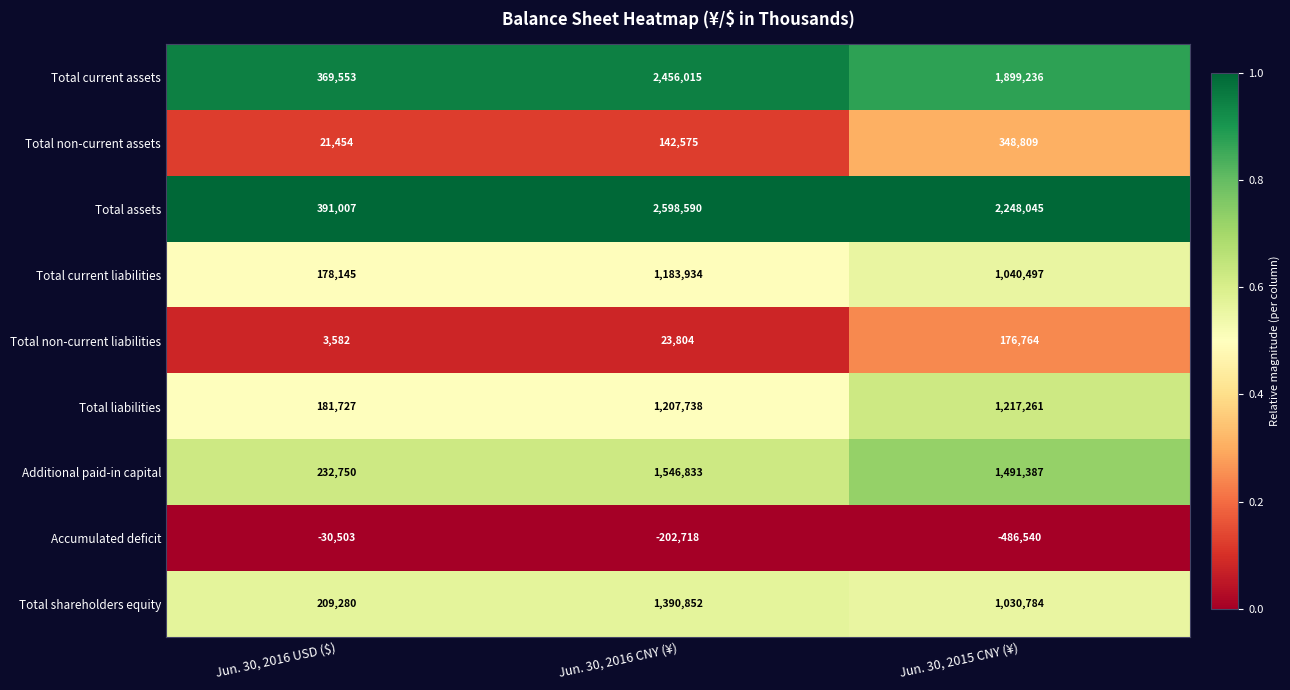

Rank the series at Jun. 30, 2016 CNY (¥) from highest to lowest value.

Total assets, Total current assets, Additional paid-in capital, Total shareholders equity, Total liabilities, Total current liabilities, Total non-current assets, Total non-current liabilities, Accumulated deficit